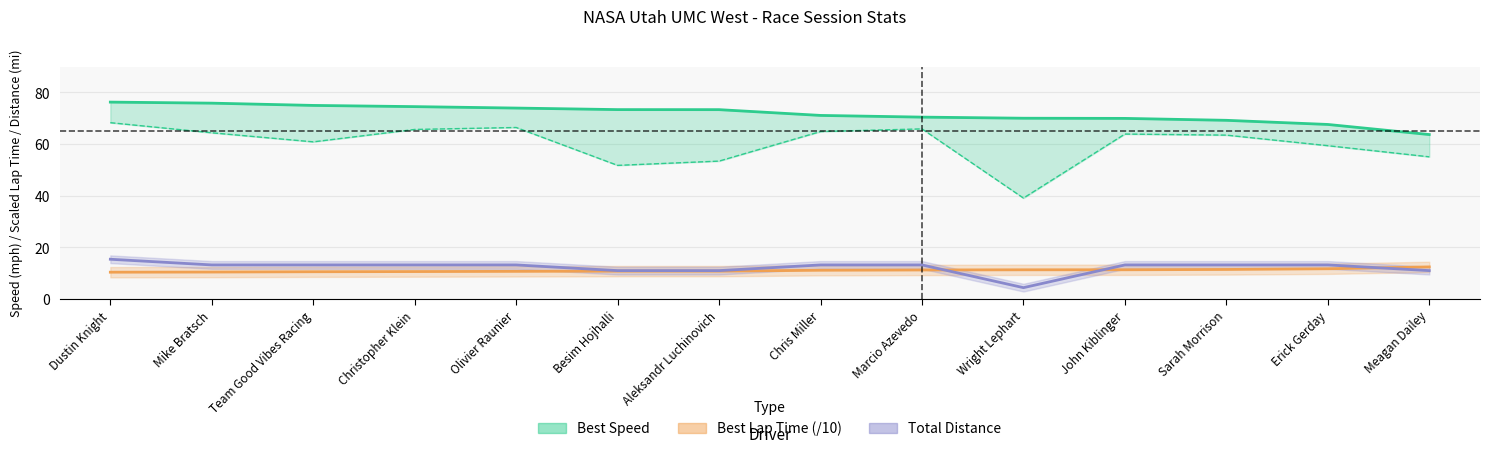

What is the label of the 13th point from the left?

Erick Gerday